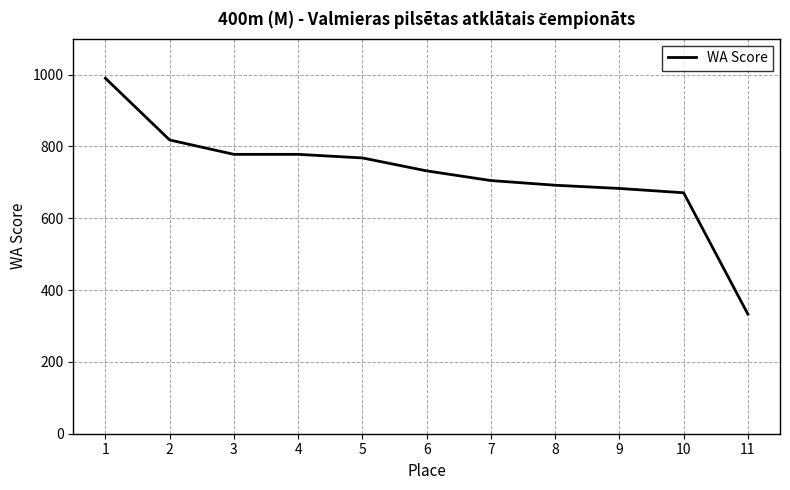

What is the sum of the values at 5 and 3?

1546